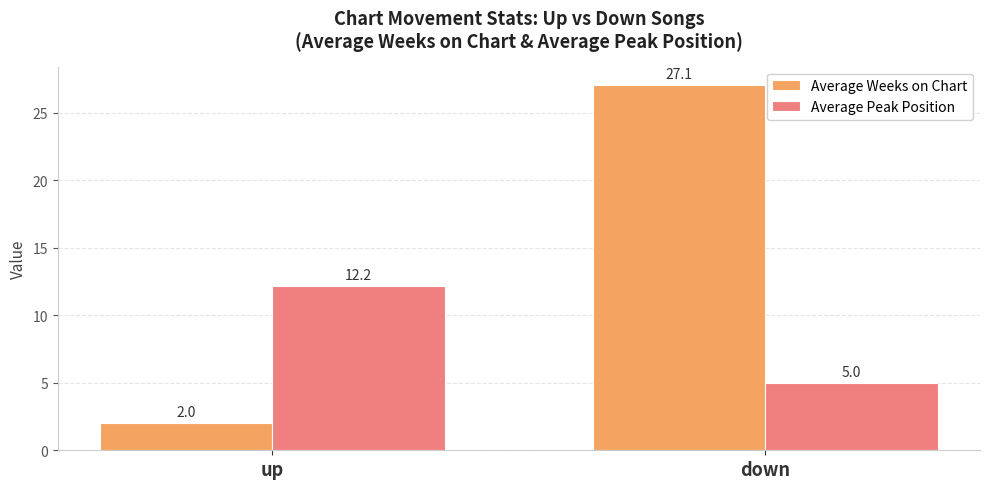

What value does the Average Weeks on Chart series have at down?

27.1